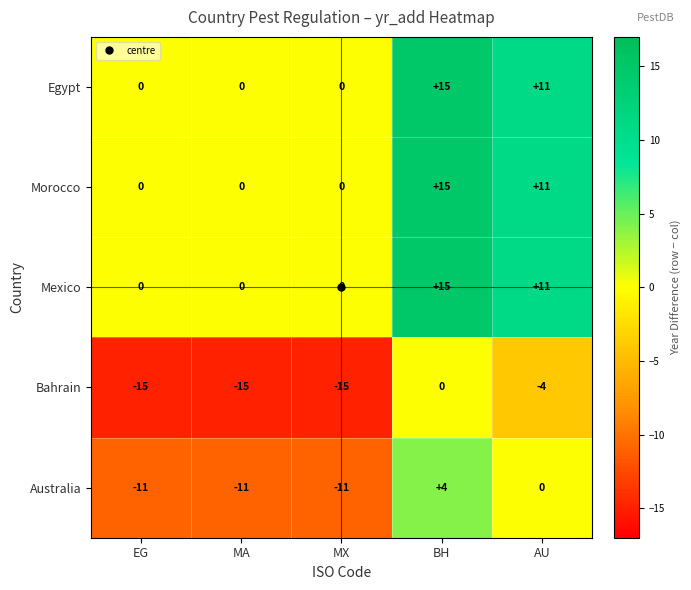

At which category does the chart reach its peak across all series?

BH